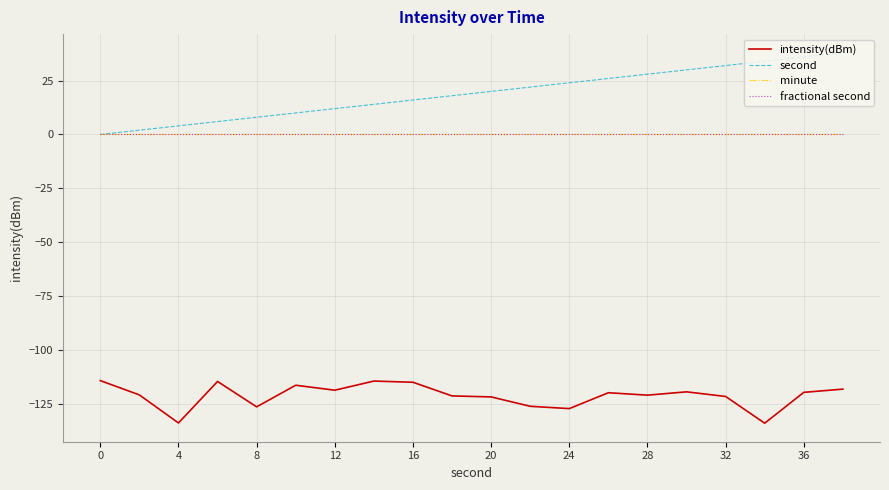

Which category has the lowest value across all series?

17